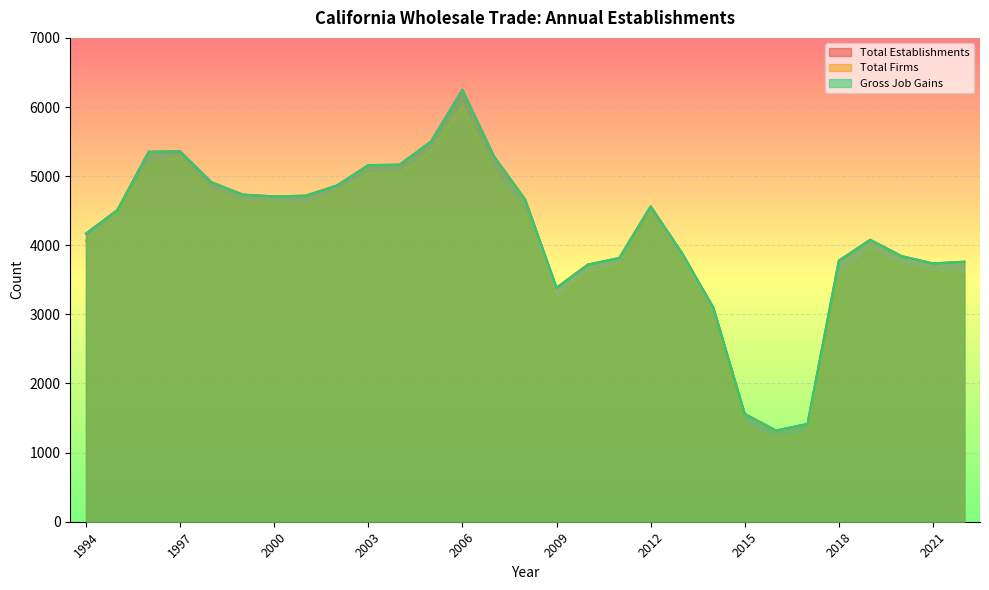

What is the value of the Total Firms point at the 26th from the left?

3925